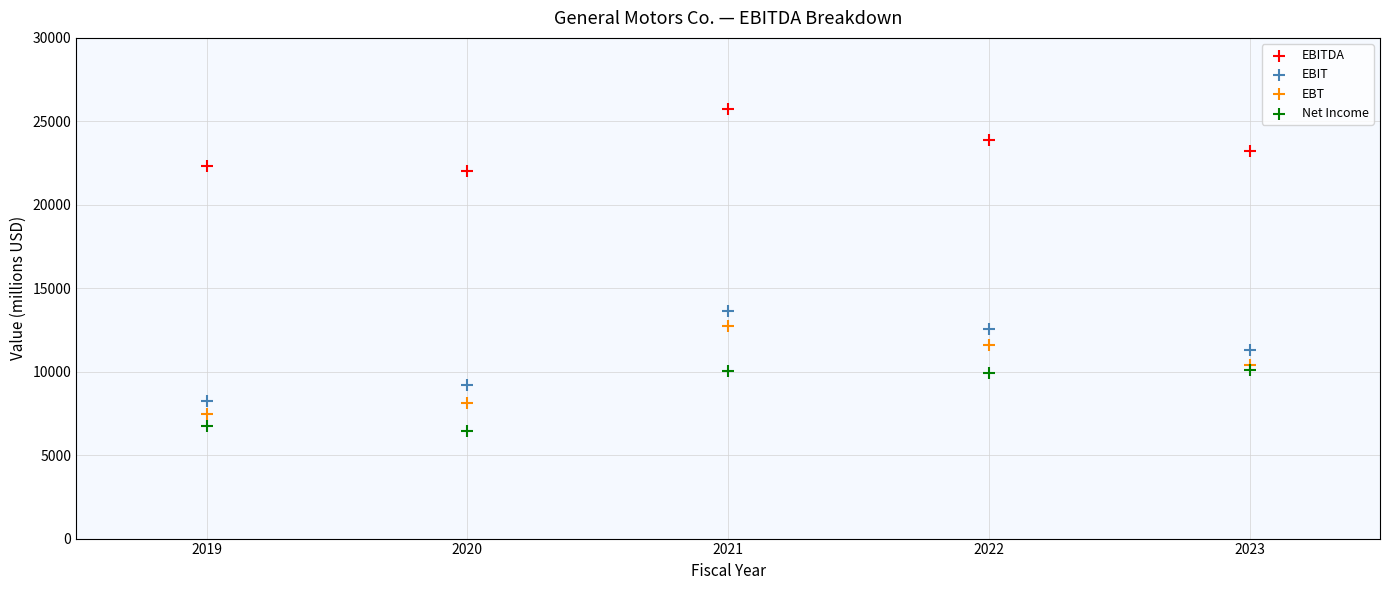

Across all series, what Y value is closest to 16072?

13666